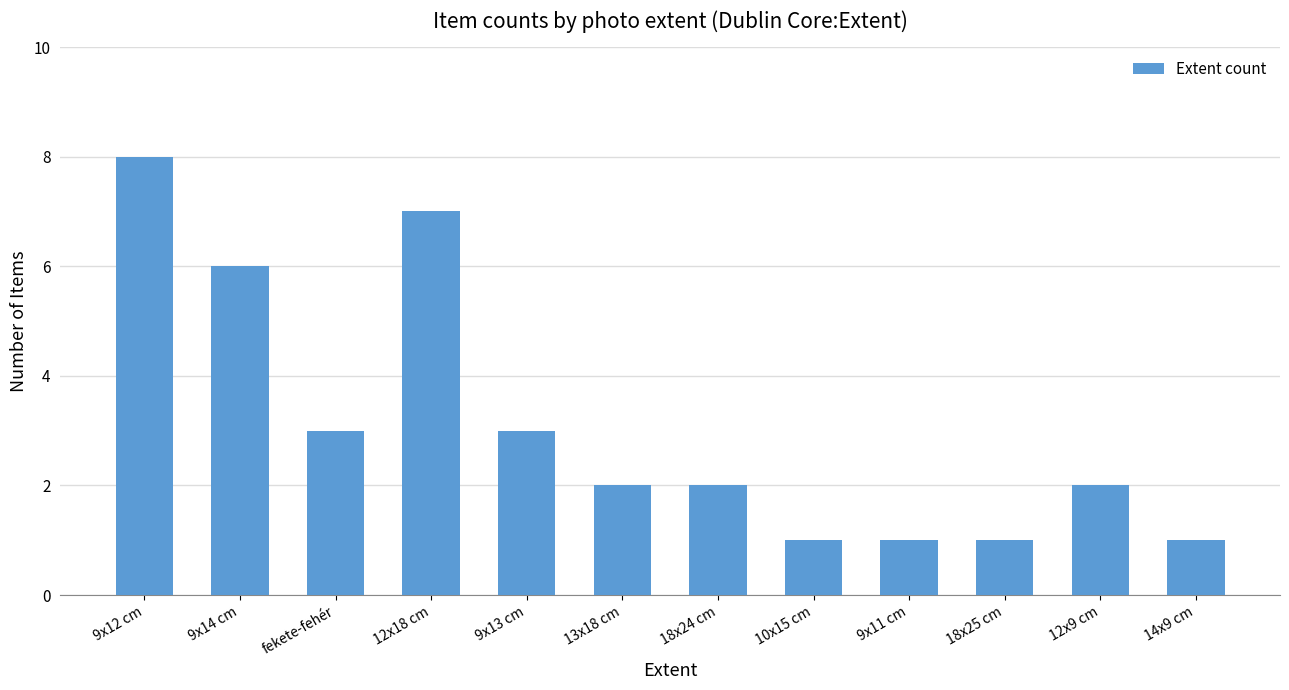

What is the sum of the values at 9x13 cm and 10x15 cm?

4